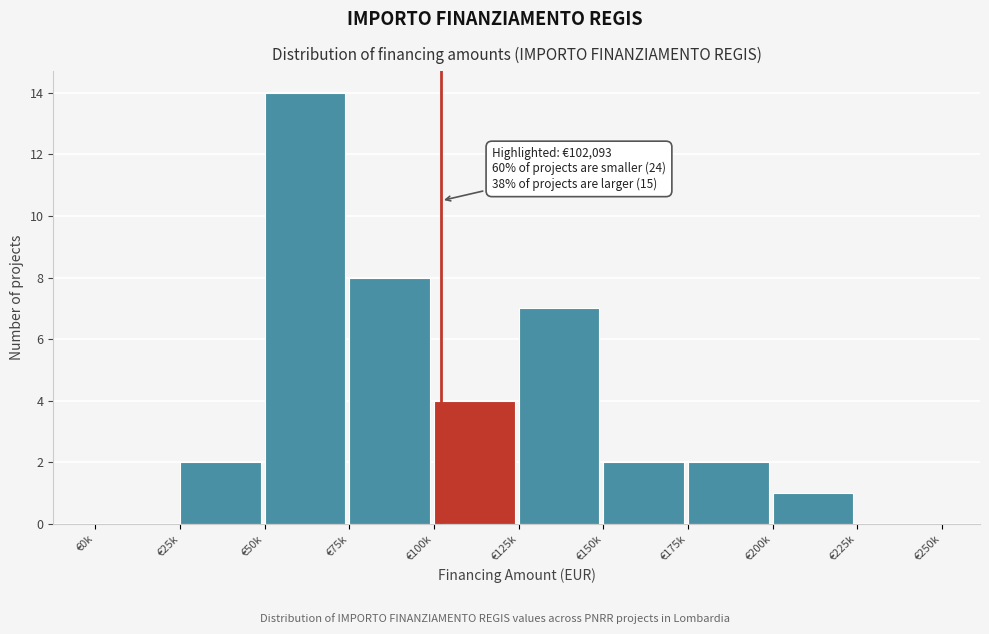

Reading left to right, what are all the values shown in this chart?

€0k=0	€25k=2	€50k=14	€75k=8	€100k=4	€125k=7	€150k=2	€175k=2	€200k=1	€225k=0